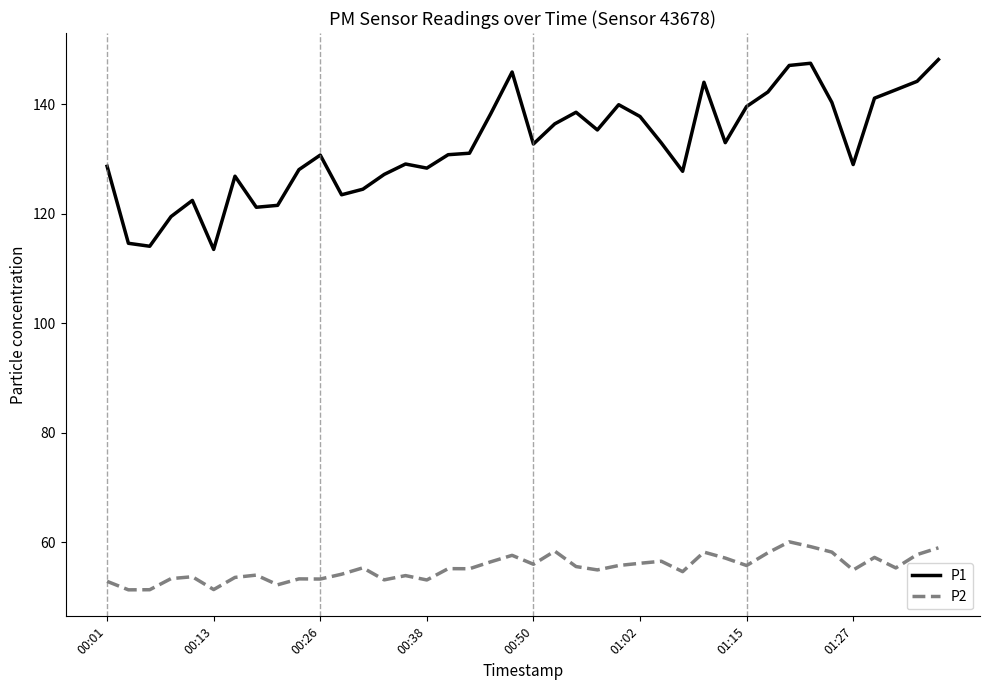

True or false: P2 and P1 intersect in this chart.

False